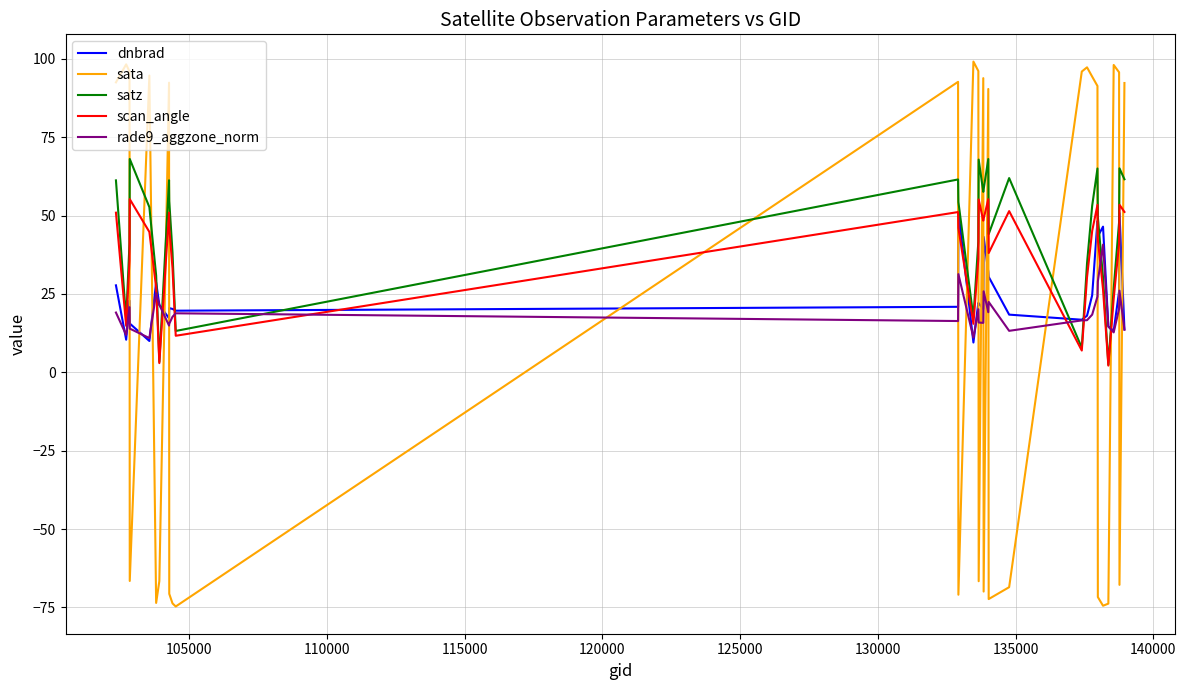

How many positive values does the sata series have?

17